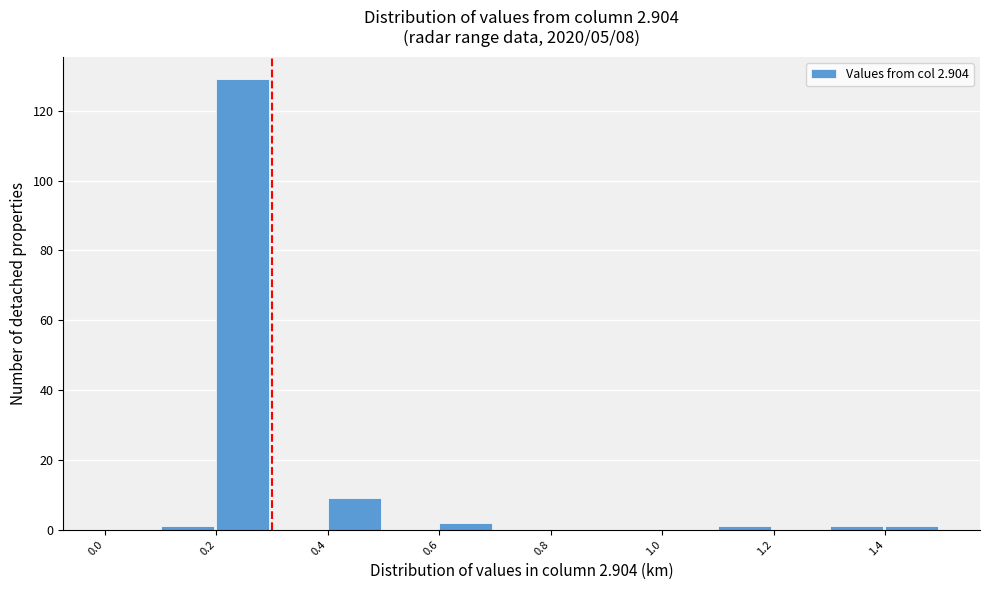

Reading left to right, list every bar in this chart as the range it spans on the x-axis followed by its height. The values are not printed on the chart, so give them approximately, as read against the axis.

0.0 to 0.1: 0
0.1 to 0.2: under 2
0.2 to 0.3: 130
0.3 to 0.4: 0
0.4 to 0.5: 10
0.5 to 0.6: 0
0.6 to 0.7: 2
0.7 to 0.8: 0
0.8 to 0.9: 0
0.9 to 1.0: 0
1.0 to 1.1: 0
1.1 to 1.2: under 2
1.2 to 1.3: 0
1.3 to 1.4: under 2
1.4 to 1.5: under 2